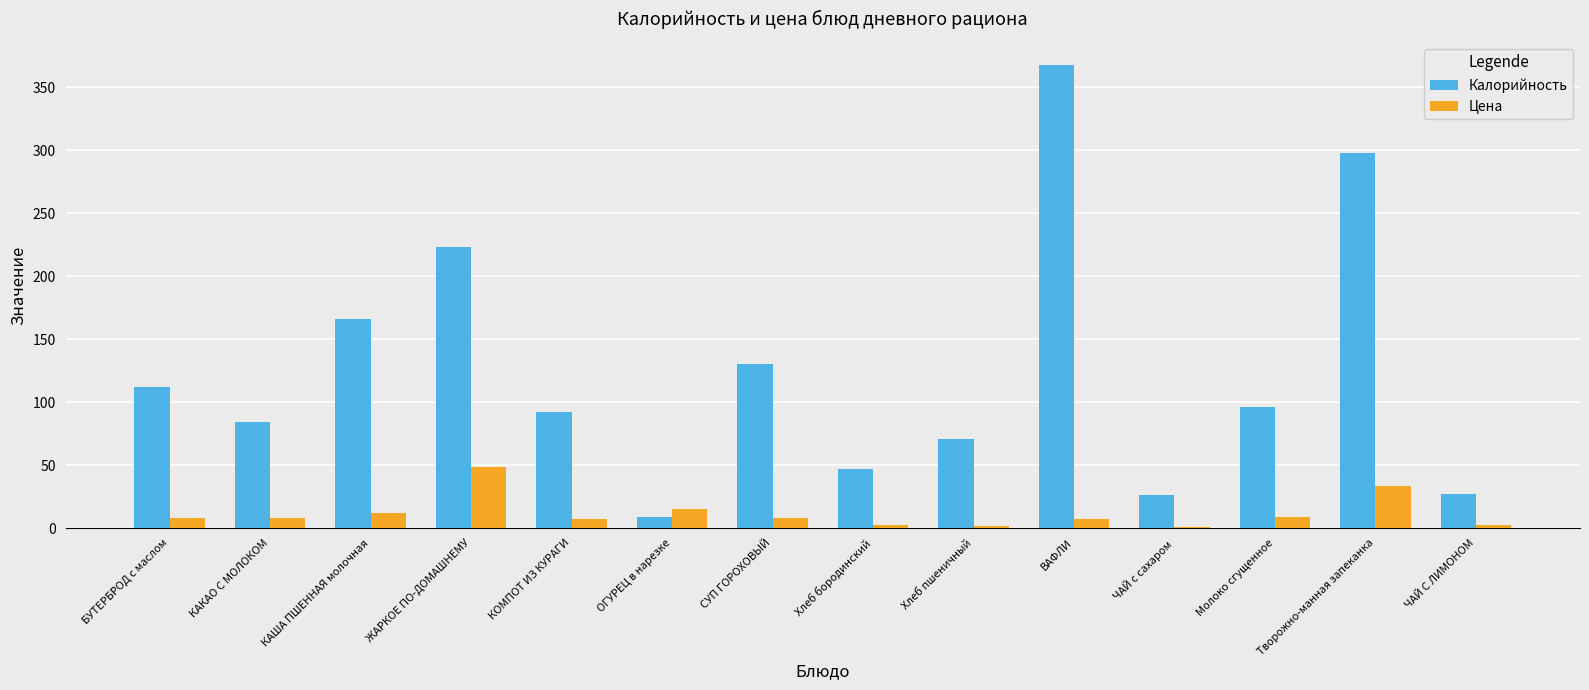

What value does the Цена series have at СУП ГОРОХОВЫЙ?

7.9